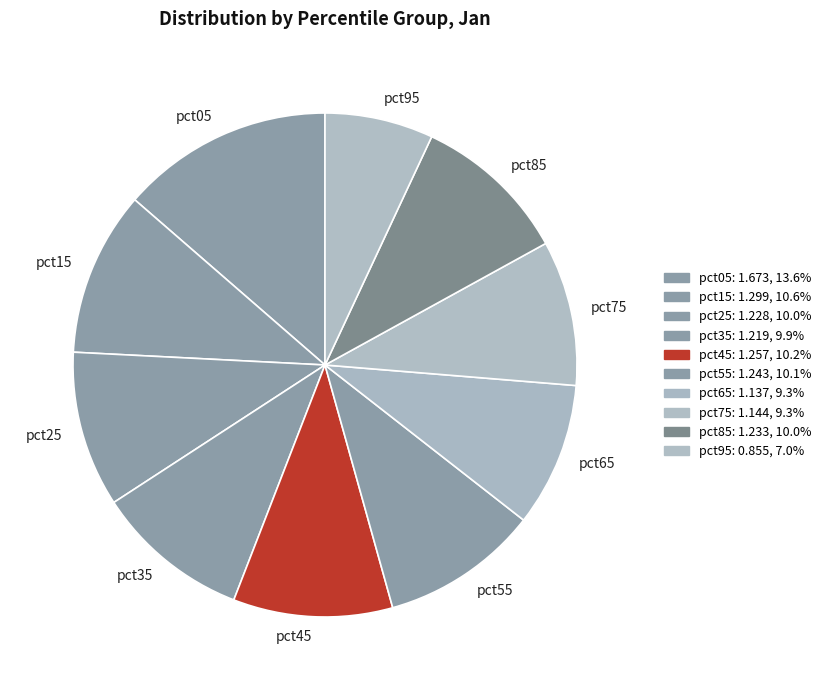

Combined, do pct75 and pct15 account for over 50%?

No